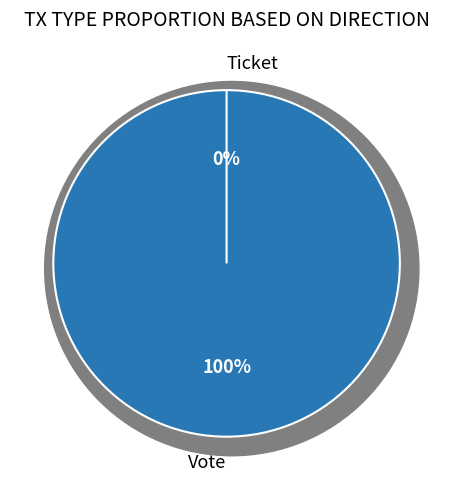

Which has a higher value, Ticket or Vote?

Vote